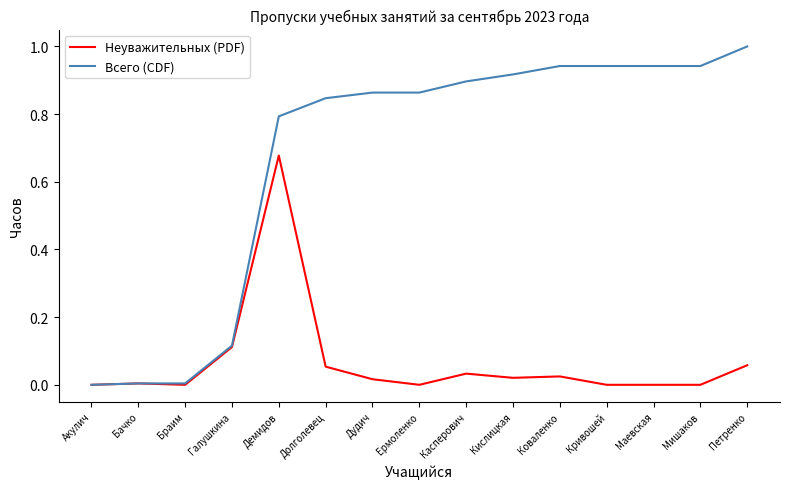

True or false: Неуважительных (PDF) has more than 2 interior local peaks.

True